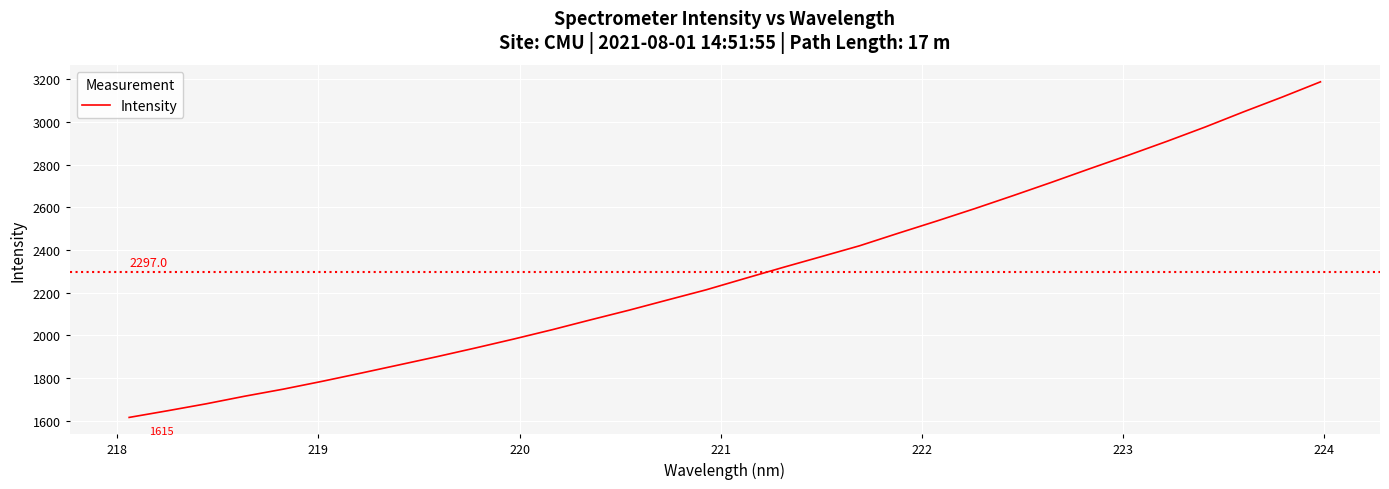

What is the minimum value shown in the chart?

1614.7